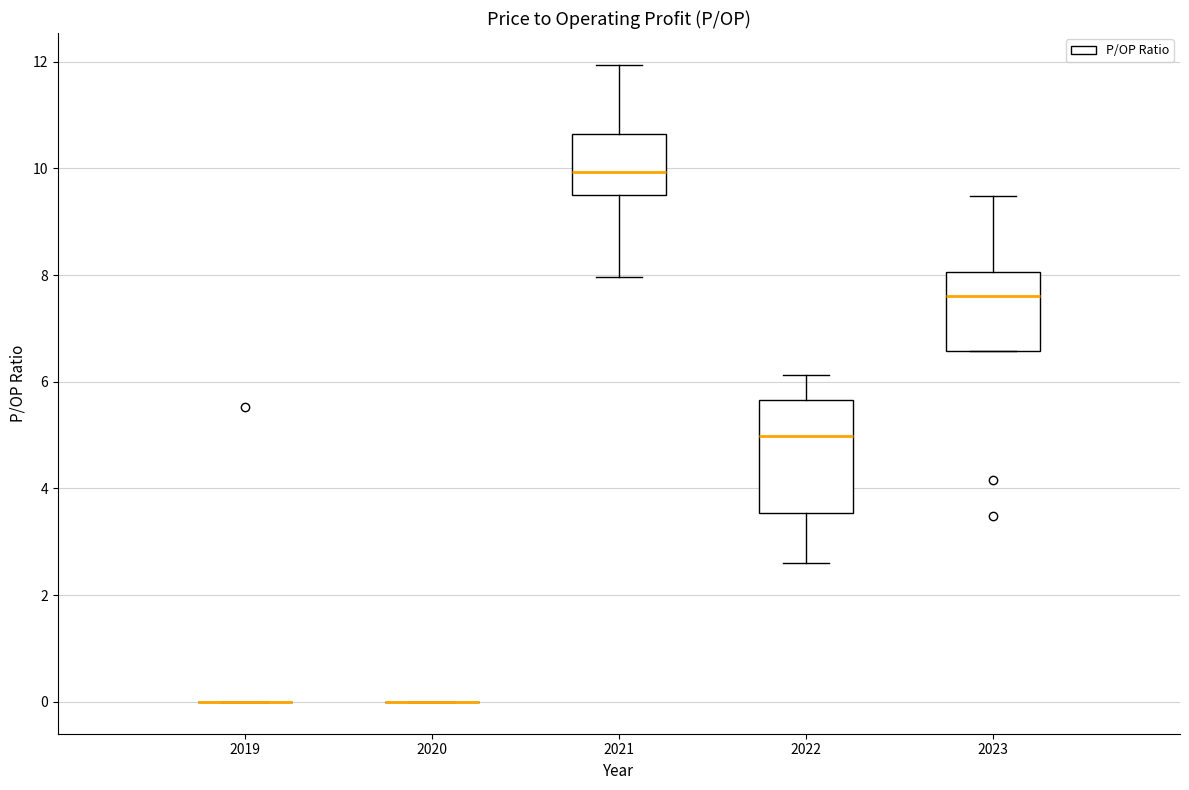

Which box is the tallest, from its lower edge to its upper edge?

2022